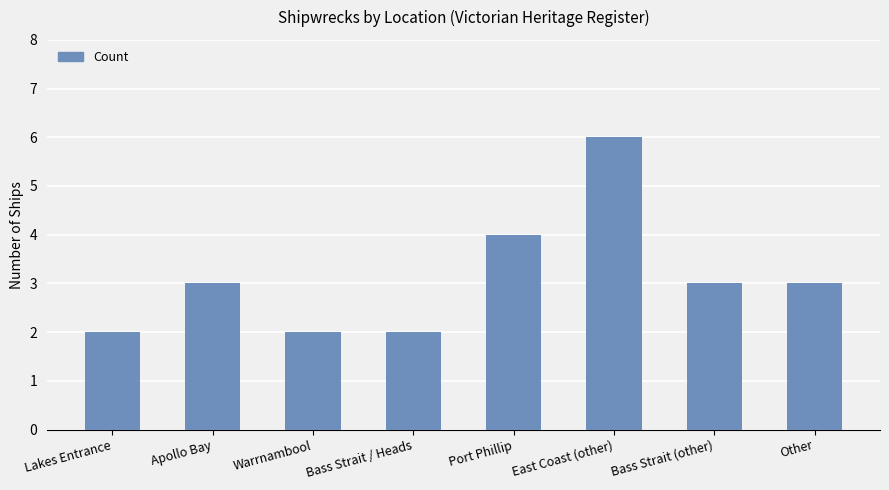

What is the sum of the values at East Coast (other) and Lakes Entrance?

8